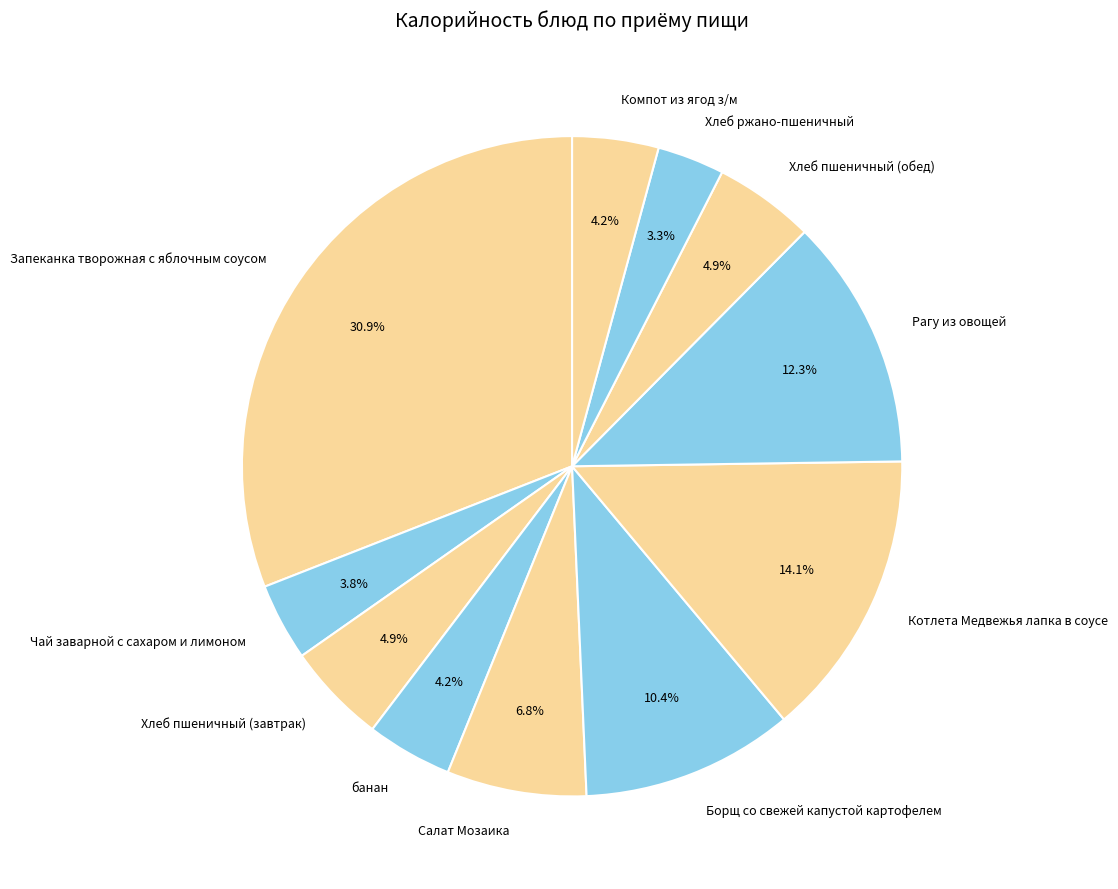

Is it true that Рагу из овощей is 22% of the pie?

False